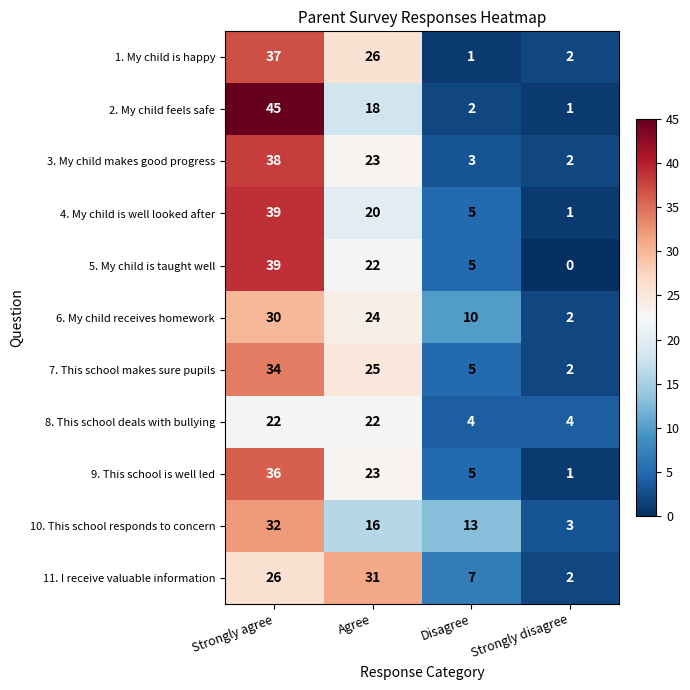

At which category is the sum across all series the highest?

Strongly agree